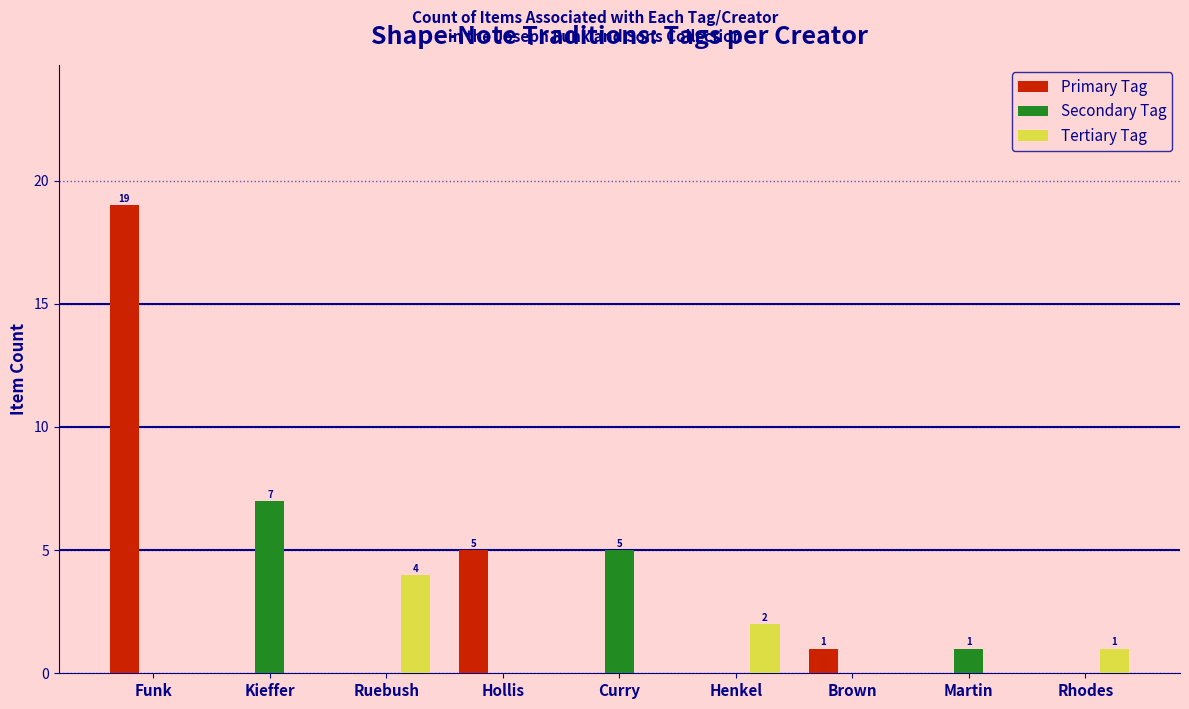

How many Tertiary Tag values are between 0 and 1?

7